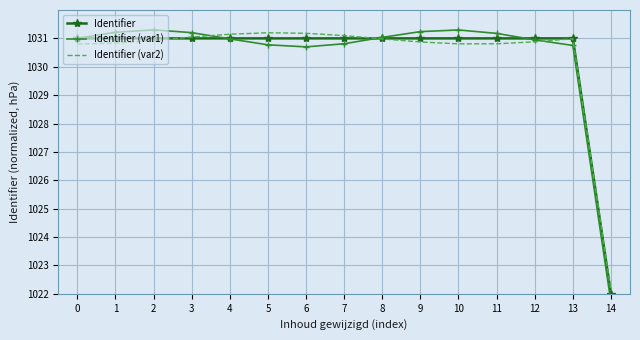

The value of Identifier (var1) at 13 is 1030.8. True or false?

True